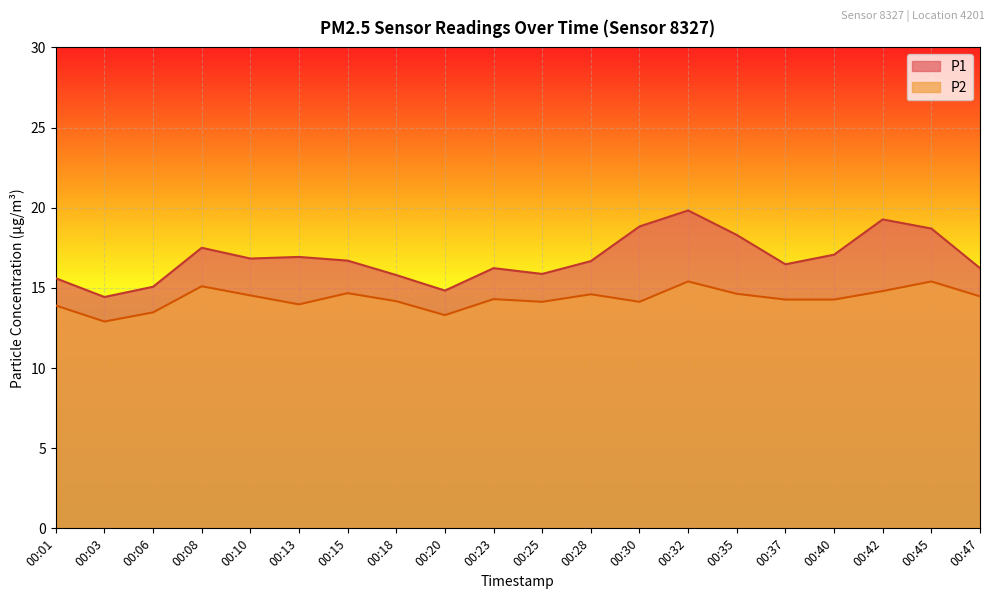

What is the sum of all P1 values?

337.2